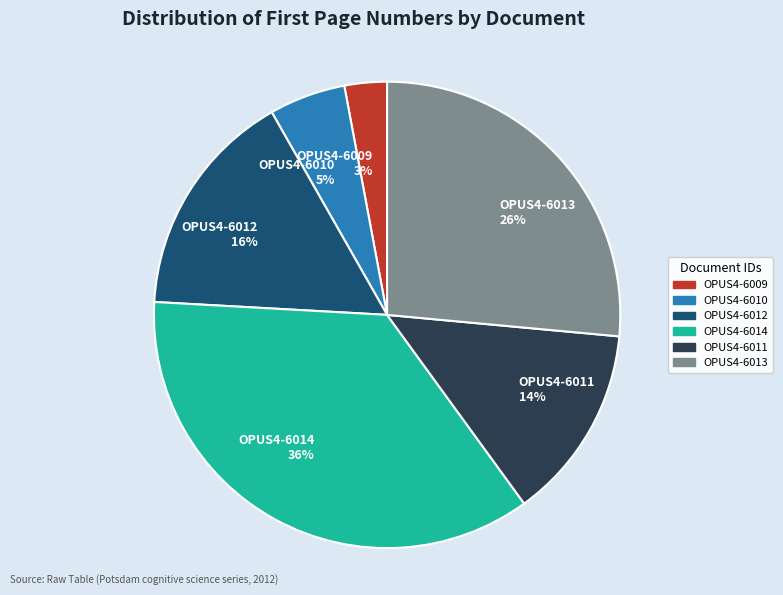

Which category has the biggest portion of the pie?

OPUS4-6014